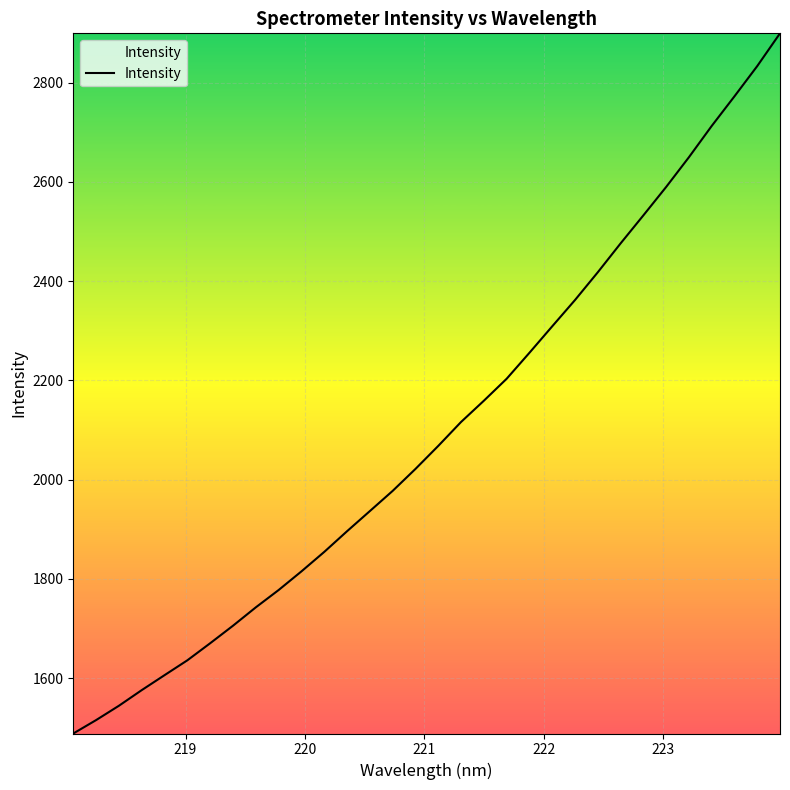

What is the greatest value displayed?

2899.2